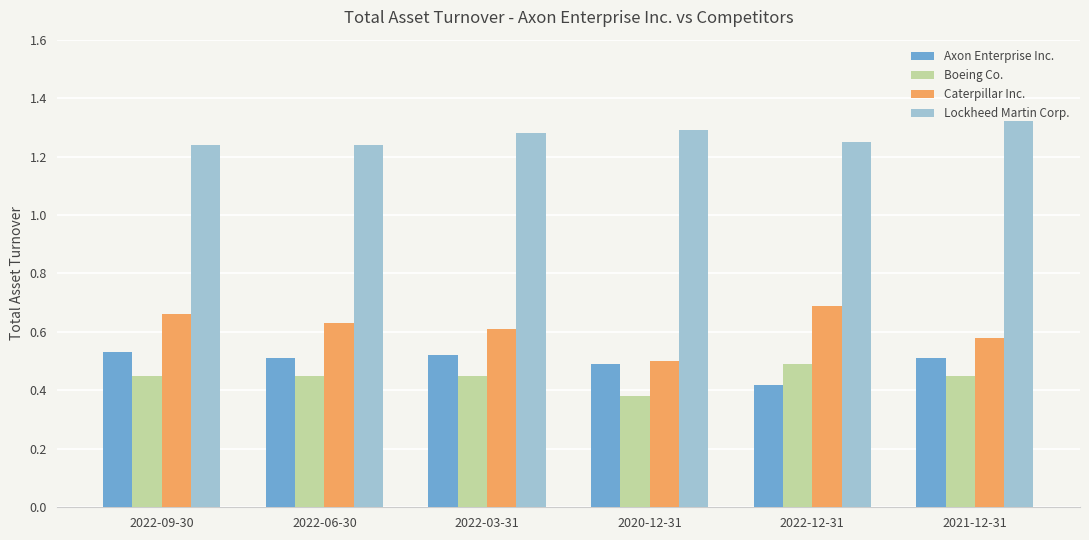

Which series has the largest total across all categories?

Lockheed Martin Corp.